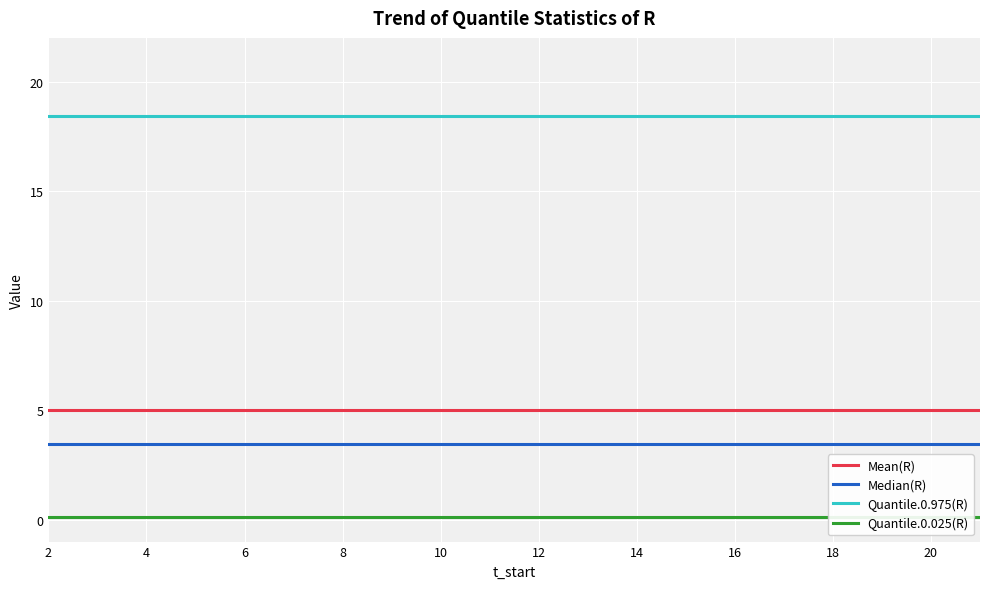

Which label corresponds to the largest value in the chart?

2